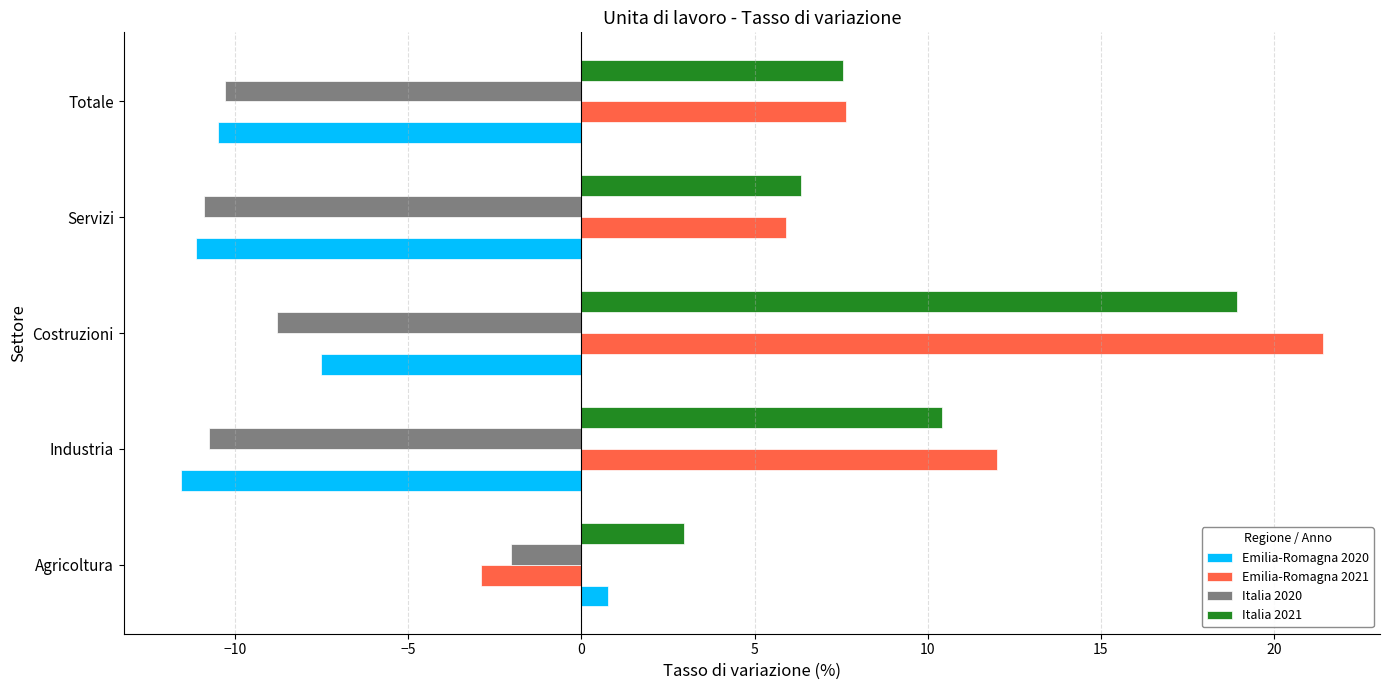

Which series has the widest spread of values?

Emilia-Romagna 2021